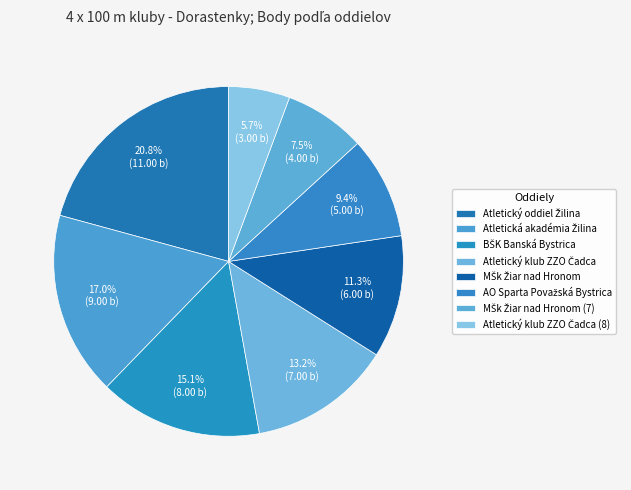

To the nearest percent, what is the difference between the Atletická akadémia Žilina and AO Sparta Považská Bystrica slice percentages?

8%